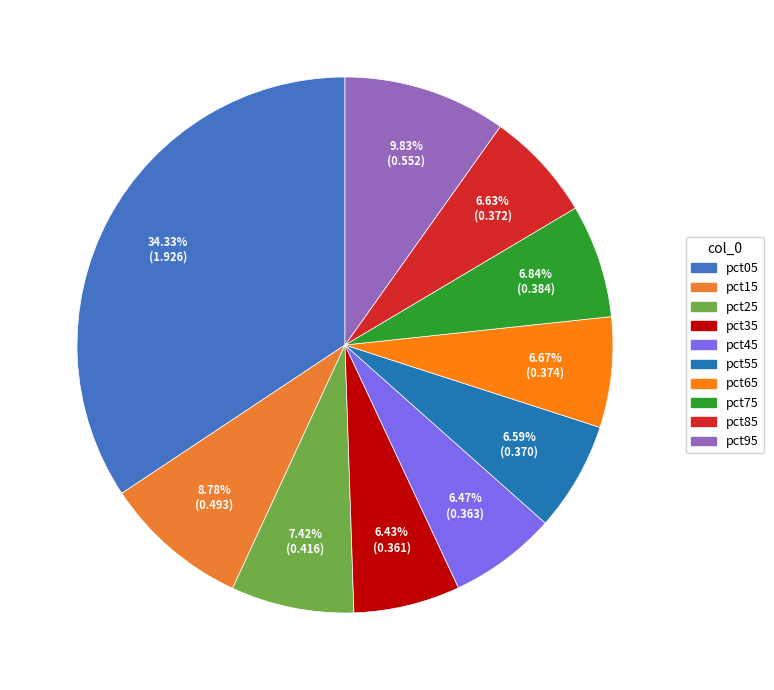

Rank the categories by value from lowest to highest.

pct35, pct45, pct55, pct85, pct65, pct75, pct25, pct15, pct95, pct05